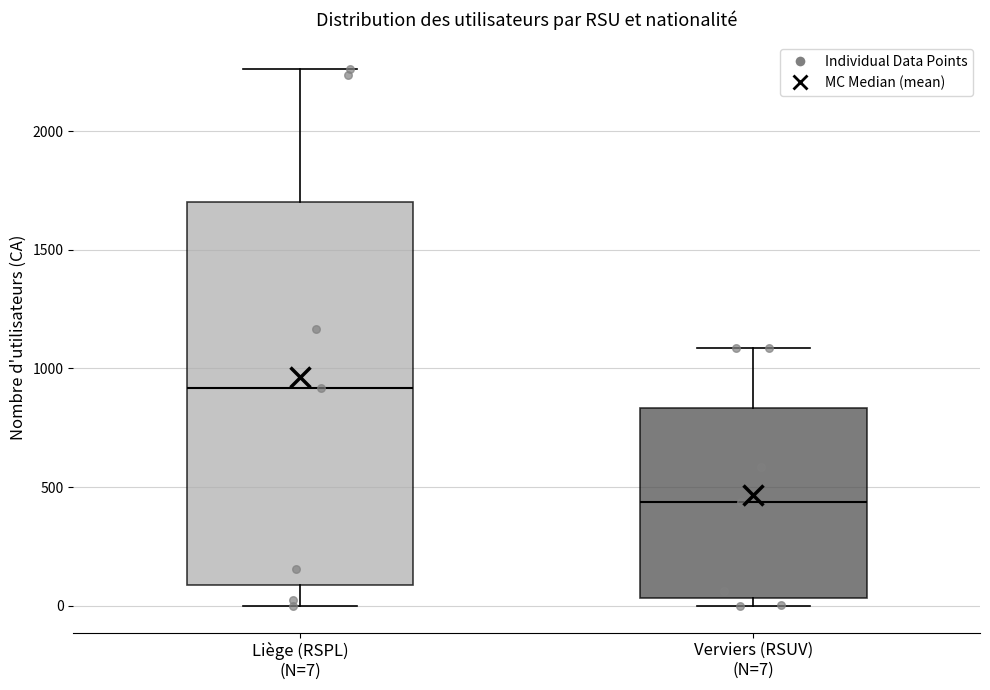

Which box has the lowest median line?

Verviers (RSUV) (N=7)